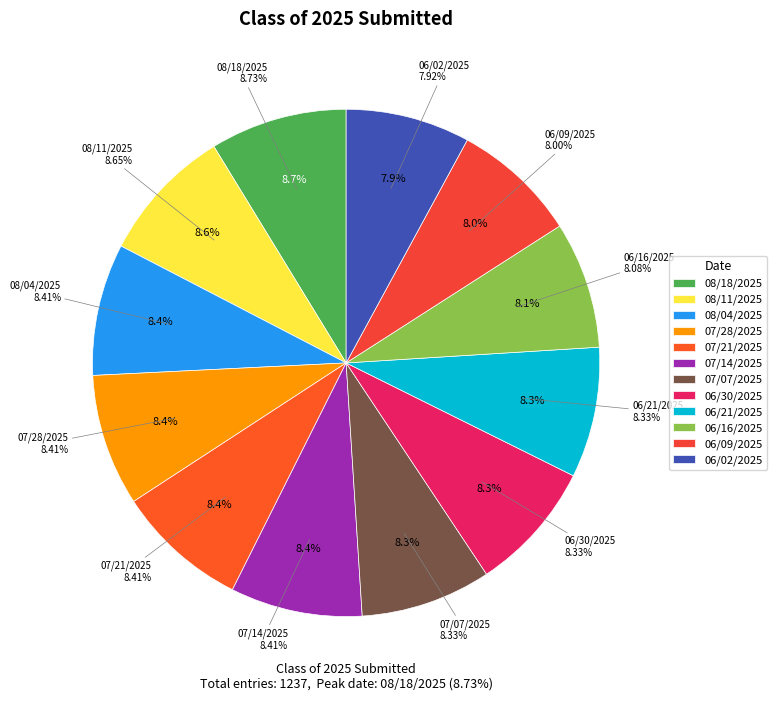

Rank the categories by value from highest to lowest.

08/18/2025, 08/11/2025, 08/04/2025, 07/28/2025, 07/21/2025, 07/14/2025, 07/07/2025, 06/30/2025, 06/21/2025, 06/16/2025, 06/09/2025, 06/02/2025